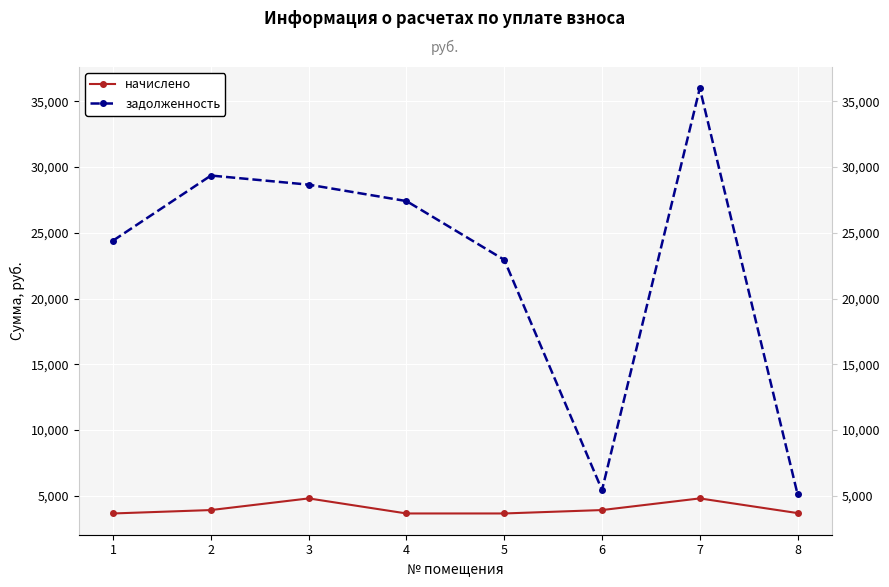

How many values in the задолженность series are below 27415?

4